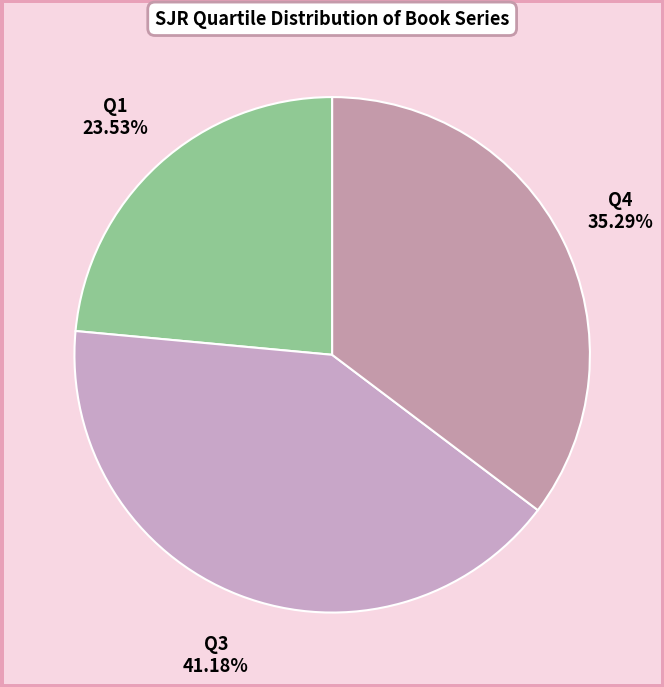

Does Q1 represent more than half of the total?

No